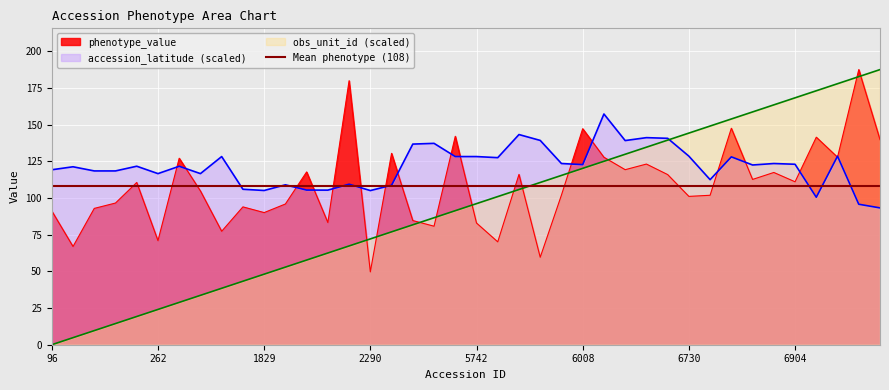

Reading left to right, list all the values displayed in this chart.

phenotype_value: 96=91.2	149=66.9	204=92.9	224=96.6	236=110.6	262=70.9	266=127.1	394=104.8	461=77.3	936=94.0	1829=90.1	1874=95.9	2057=117.8	2171=83.3	2187=179.9	2290=49.6	2320=130.4	5729=84.6	5731=80.8	5736=142.1	5742=82.9	5745=70.1	5751=116.1	5752=59.6	5837=102.0	6008=147.2	6016=127.8	6040=119.3	6074=123.1	6243=116.0	6730=101.1	6897=101.9	6898=147.5	6899=112.7	6903=117.4	6904=111.1	6906=141.4	6907=127.8	6909=187.5	6910=139.8
accession_latitude: 96=119.2	149=121.3	204=118.5	224=118.5	236=121.7	262=116.6	266=121.6	394=116.6	461=128.2	936=106.0	1829=105.1	1874=109.0	2057=105.4	2171=105.4	2187=109.4	2290=105.1	2320=108.7	5729=136.8	5731=137.2	5736=128.2	5742=128.2	5745=127.5	5751=143.2	5752=139.2	5837=123.5	6008=122.8	6016=157.2	6040=139.1	6074=141.1	6243=140.7	6730=128.5	6897=112.5	6898=128.0	6899=122.5	6903=123.5	6904=123.0	6906=100.5	6907=128.5	6909=95.8	6910=93.2
obs_unit_id: 96=0.0	149=4.8	204=9.6	224=14.4	236=19.2	262=24.0	266=28.8	394=33.7	461=38.5	936=43.3	1829=48.1	1874=52.9	2057=57.7	2171=62.5	2187=67.3	2290=72.1	2320=76.9	5729=81.7	5731=86.5	5736=91.4	5742=96.2	5745=101.0	5751=105.8	5752=110.6	5837=115.4	6008=120.2	6016=125.0	6040=129.8	6074=134.6	6243=139.4	6730=144.2	6897=149.1	6898=153.9	6899=158.7	6903=163.5	6904=168.3	6906=173.1	6907=177.9	6909=182.7	6910=187.5